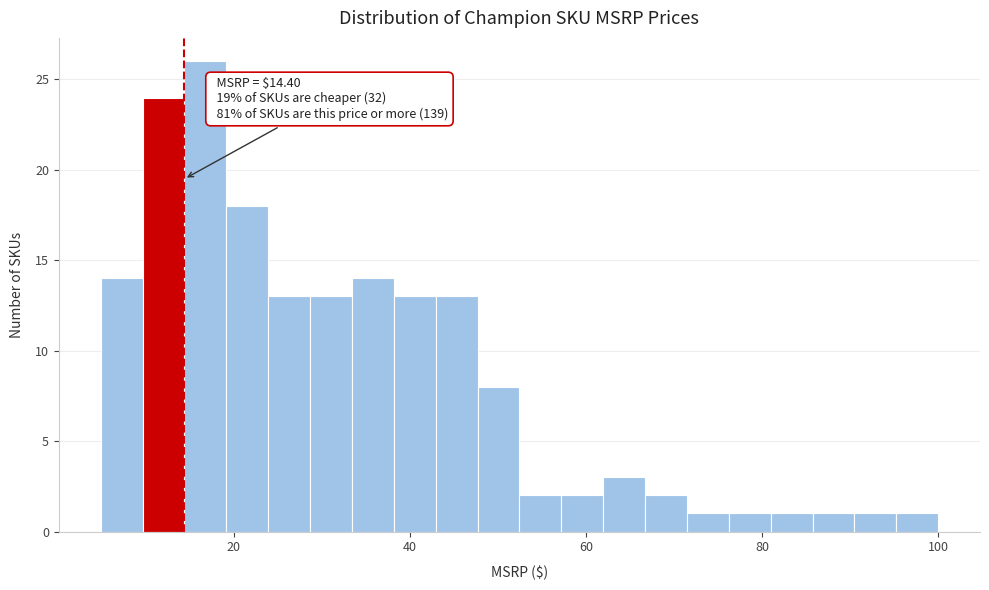

Read against the x-axis, roughly where is the centre of the tallest bar?

16